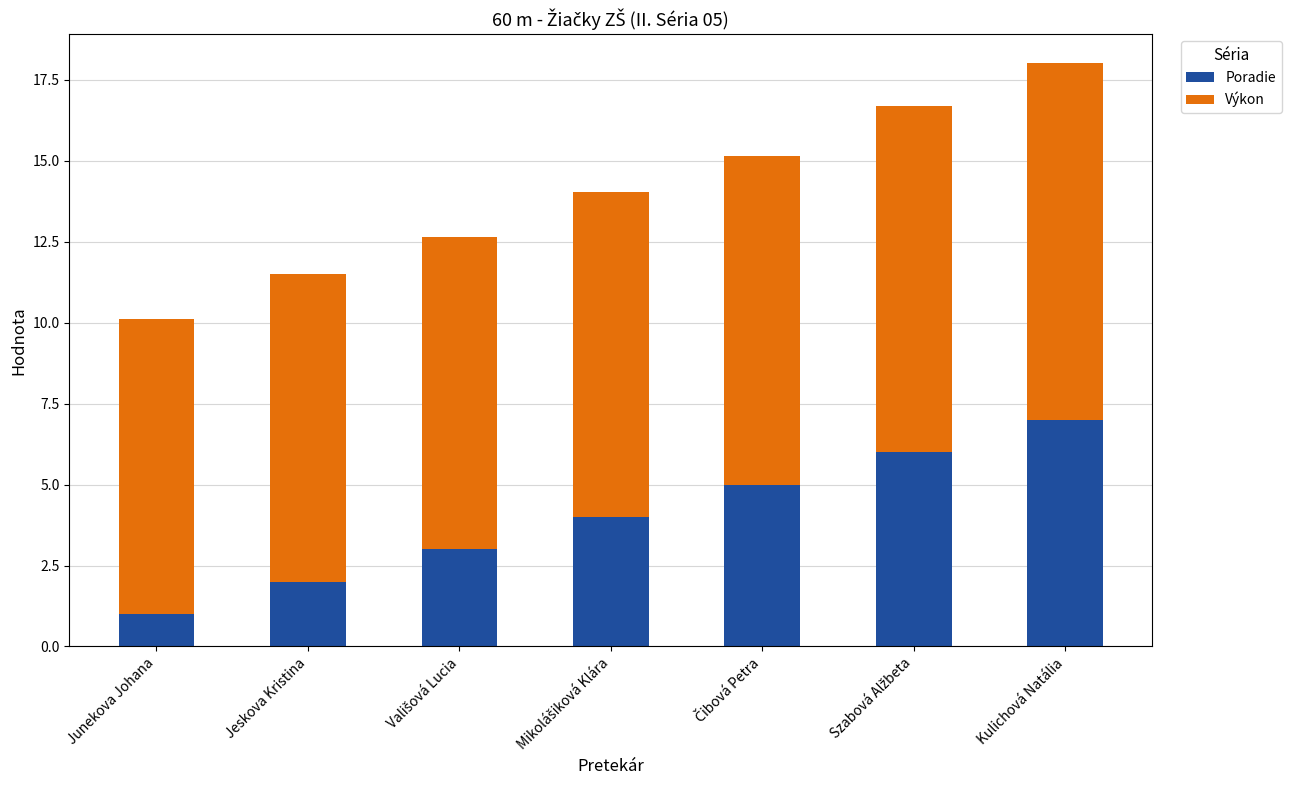

What is the highest value of the Poradie series?

7.0